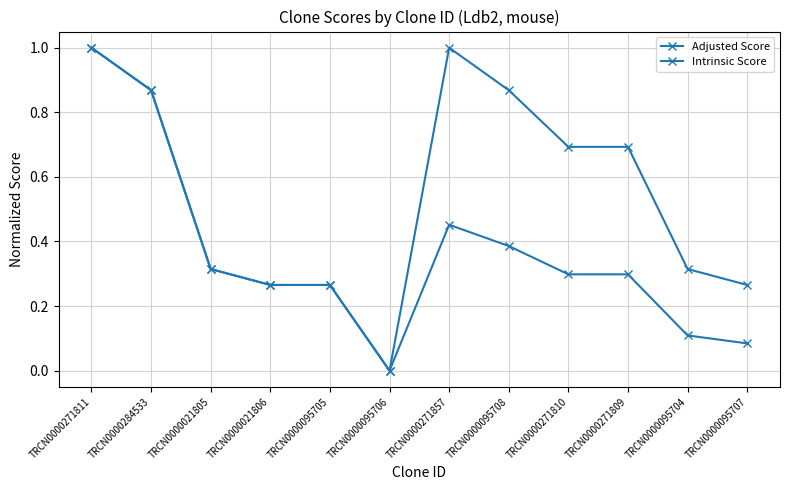

Which series has the largest range (max minus min)?

Adjusted Score